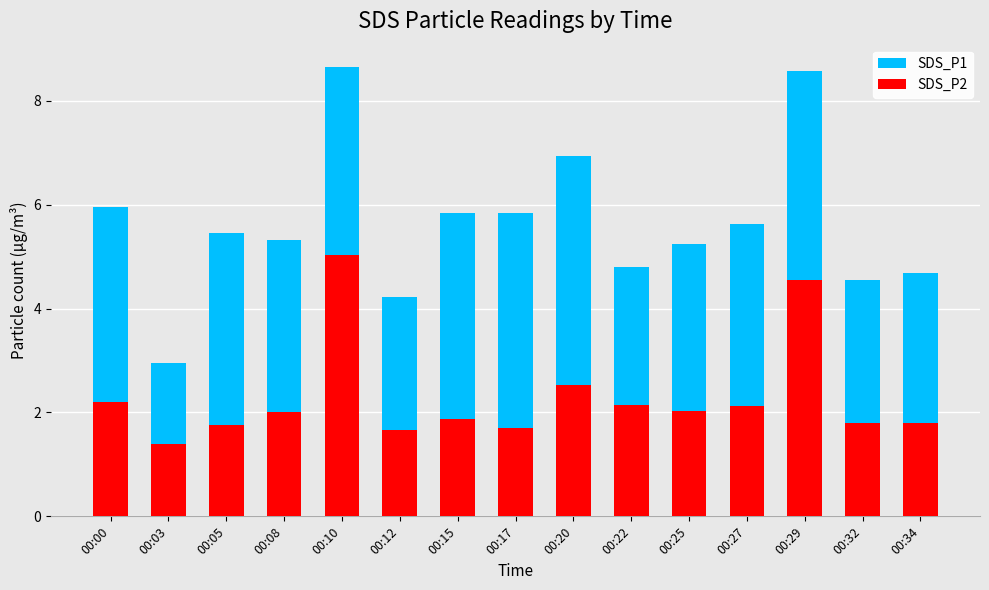

What is the value of the SDS_P2 bar at the 6th from the left?

1.7